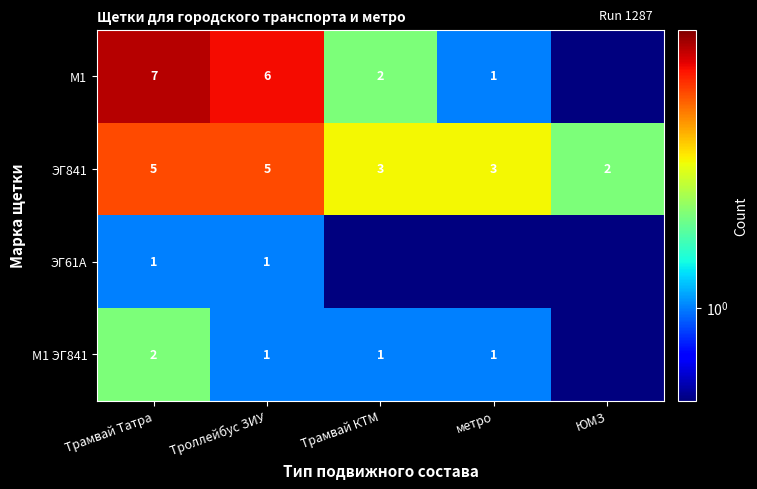

Which category has the lowest value in the ЭГ841 series?

ЮМЗ